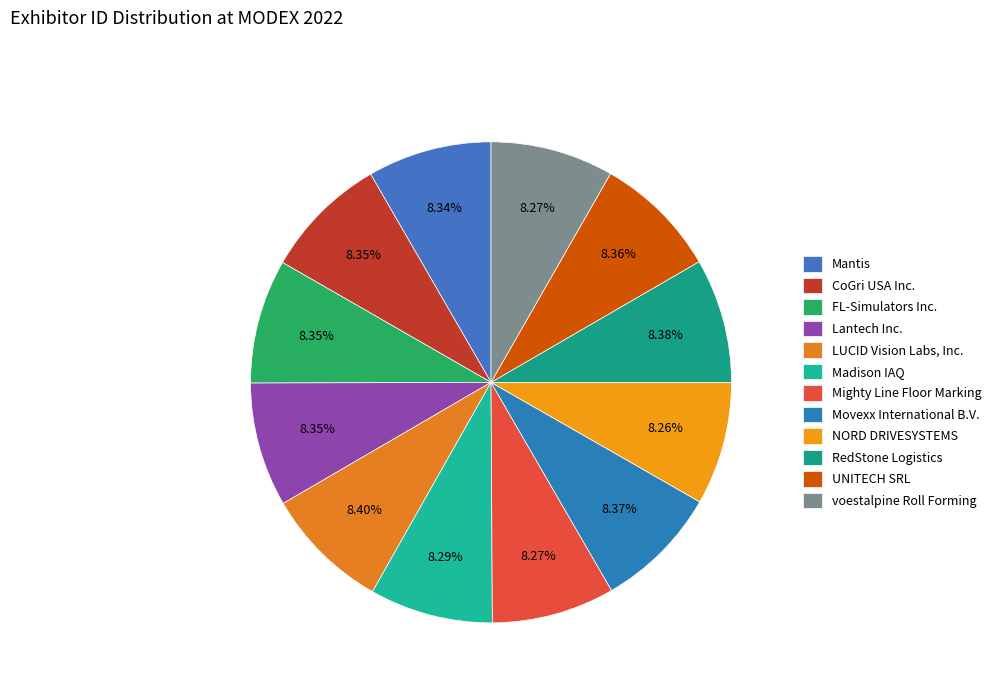

To the nearest percent, what is the average slice percentage?

8%